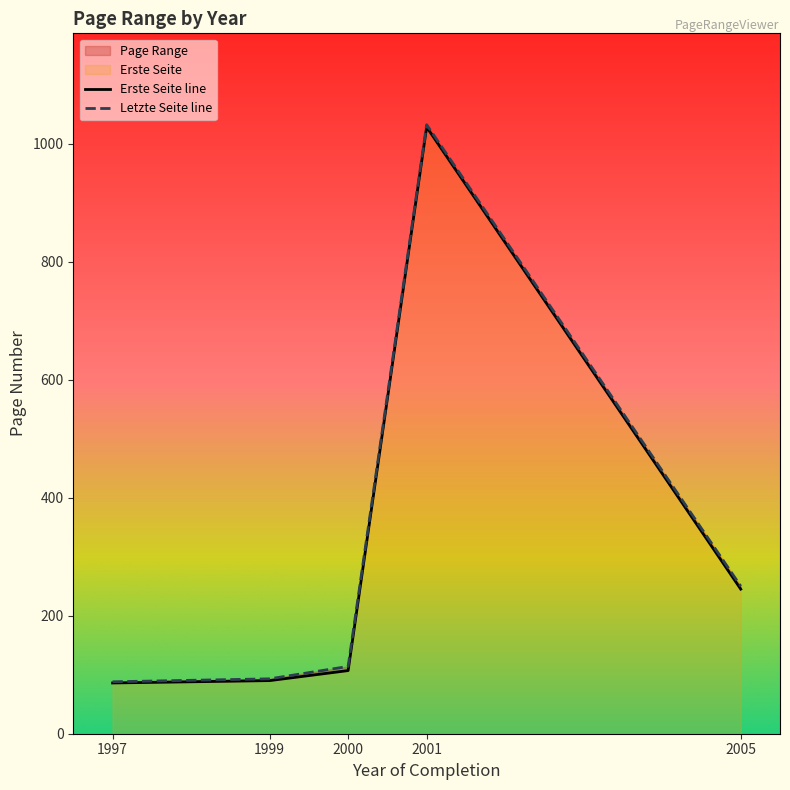

True or false: Letzte Seite has more than 2 points higher than both neighbors.

False